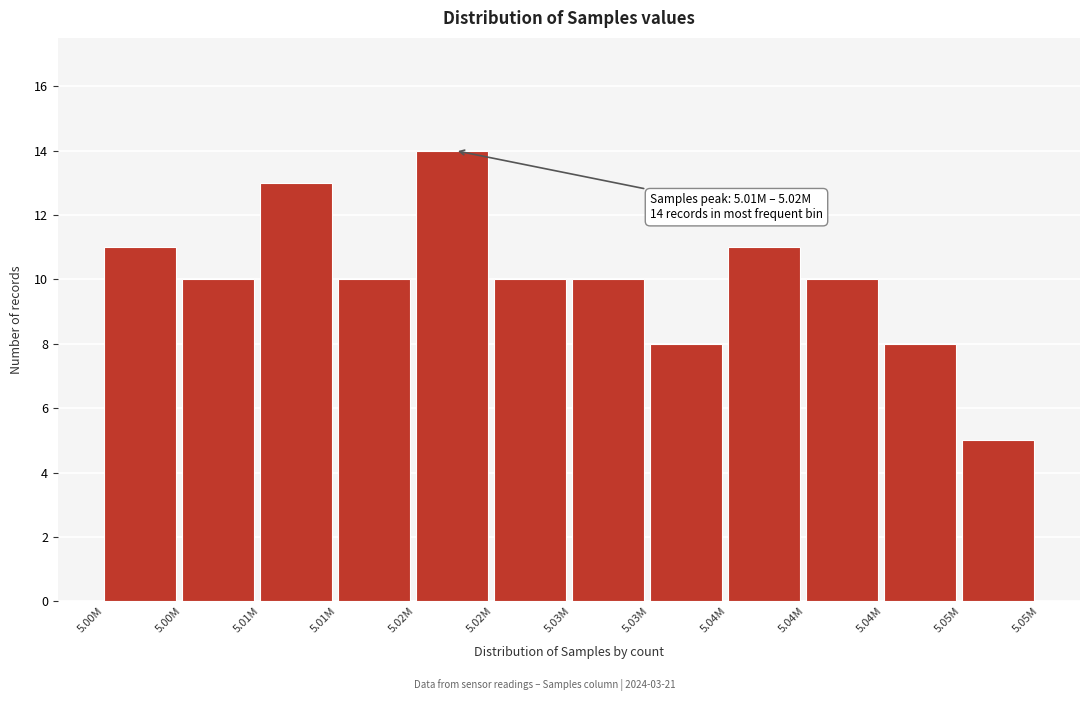

How many bars are there in total?

12